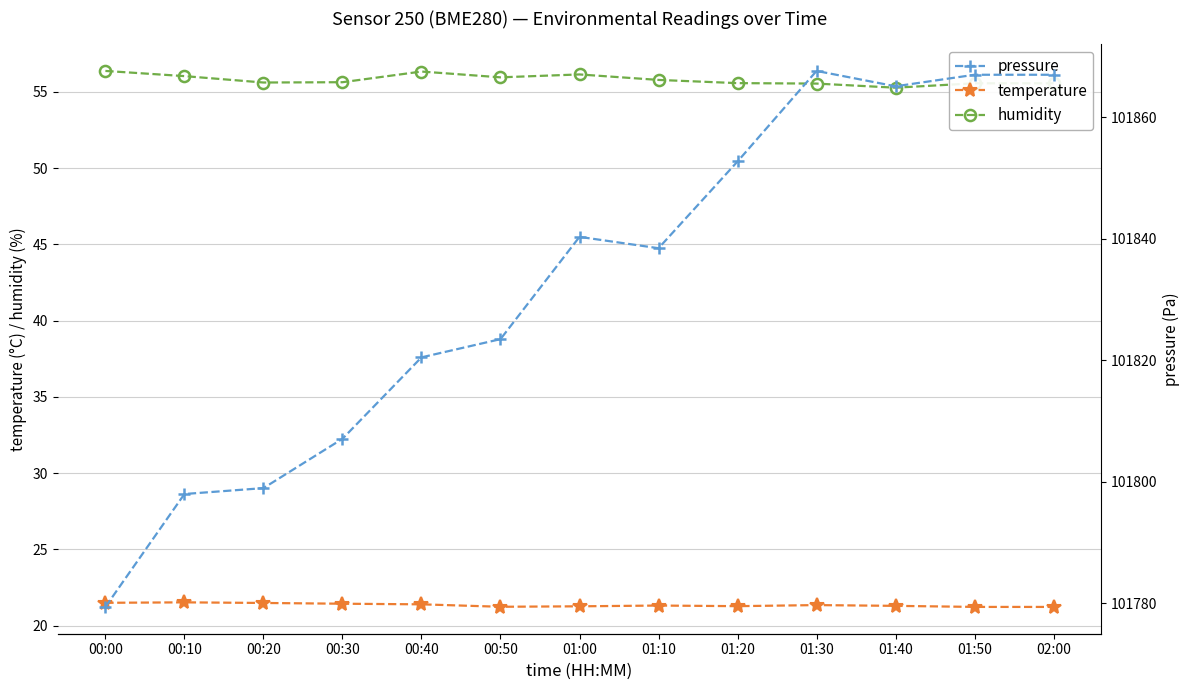

What is the difference between the maximum and minimum values in the pressure series?

88.2